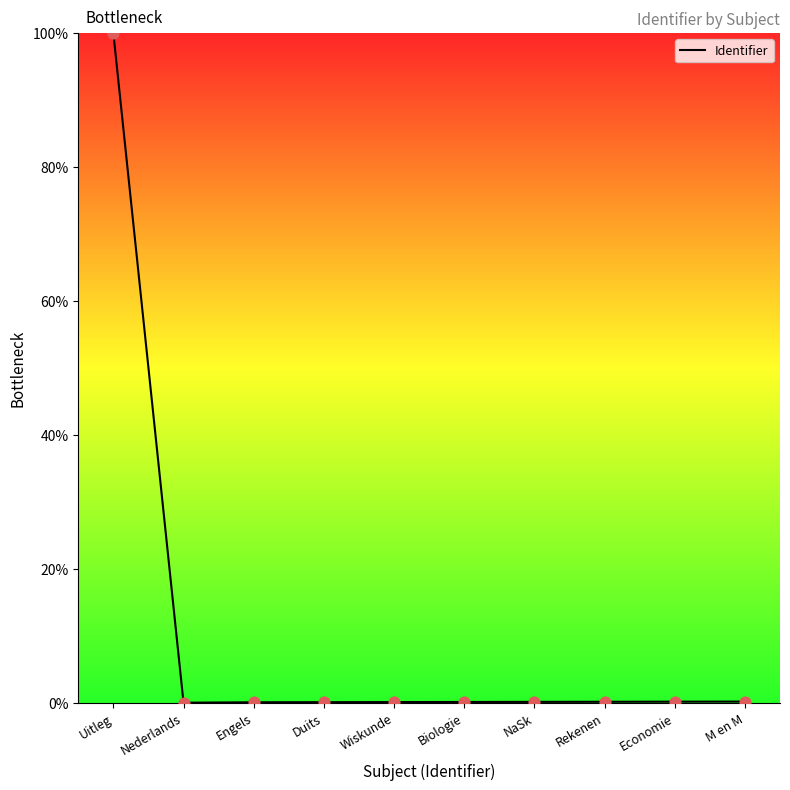

Between Uitleg and Engels, which is larger?

Uitleg